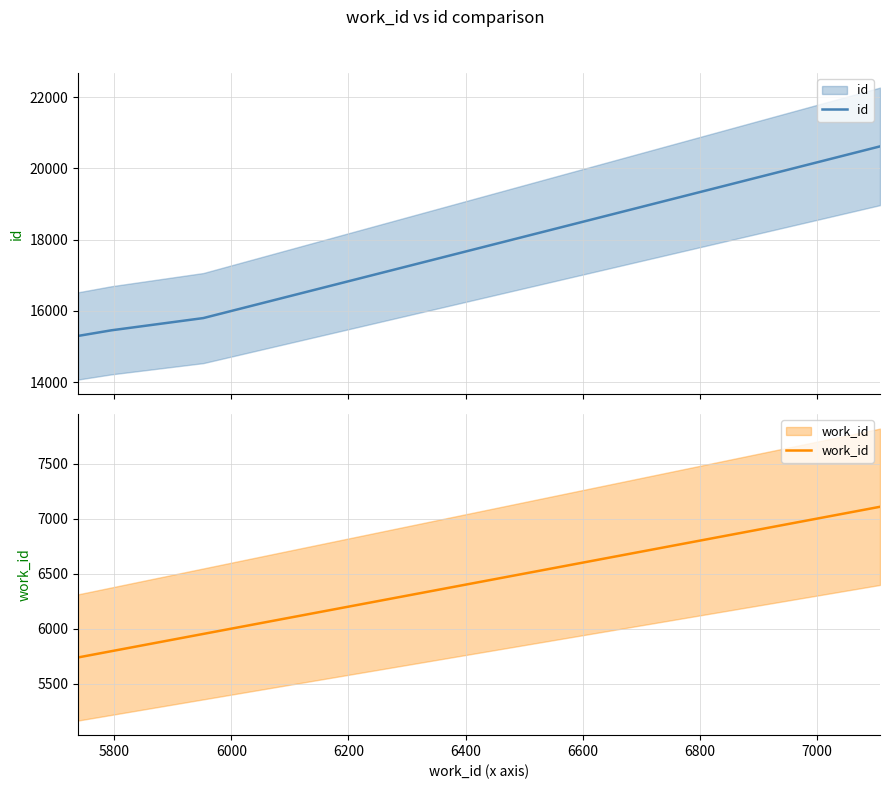

What is the approximate value of work_id at 6000, to the nearest 100?

6000